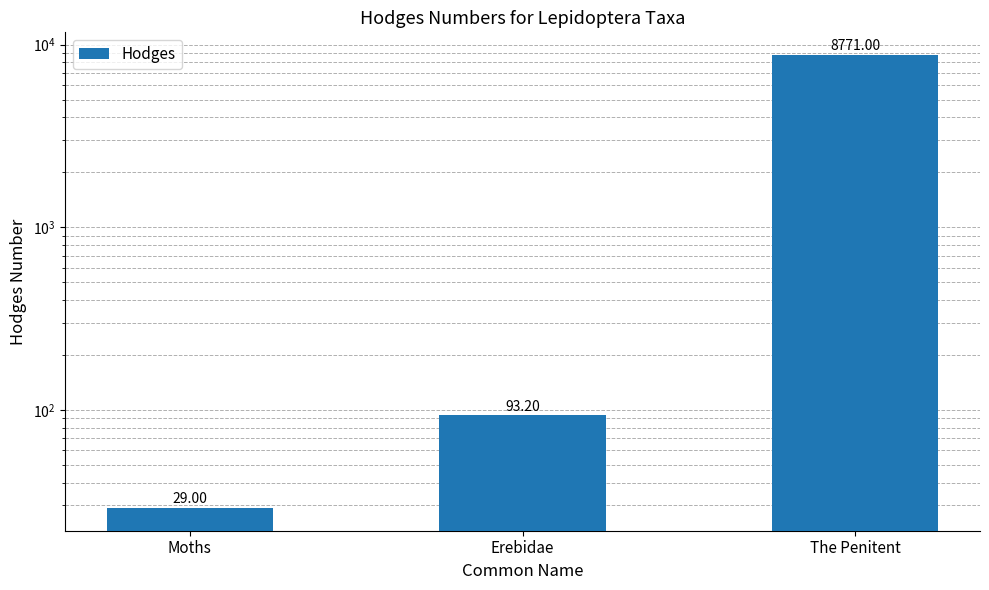

At which label does the data first exceed 93?

Erebidae